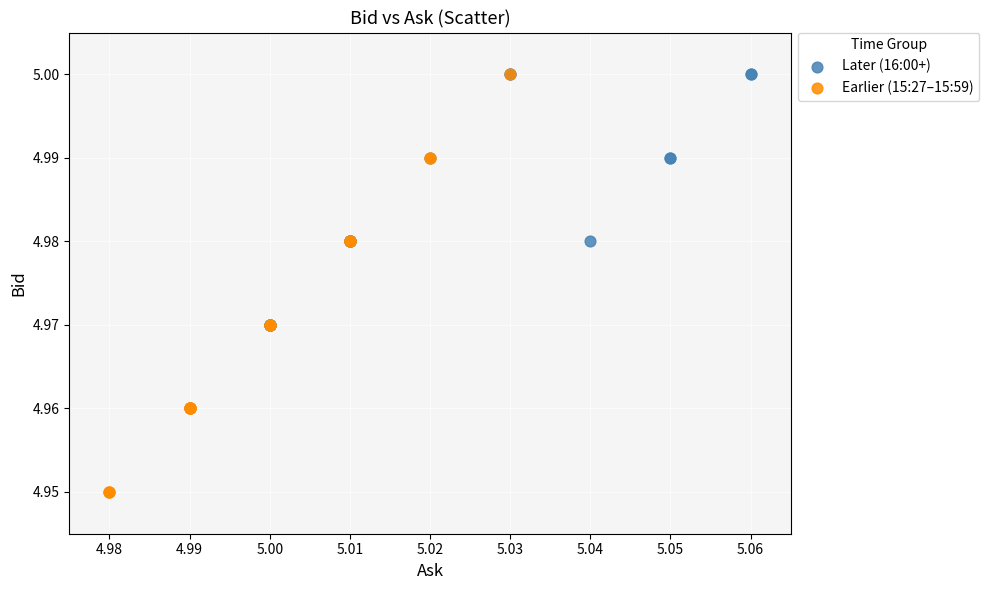

What are all the series names shown in the legend?

Later (16:00+), Earlier (15:27–15:59)